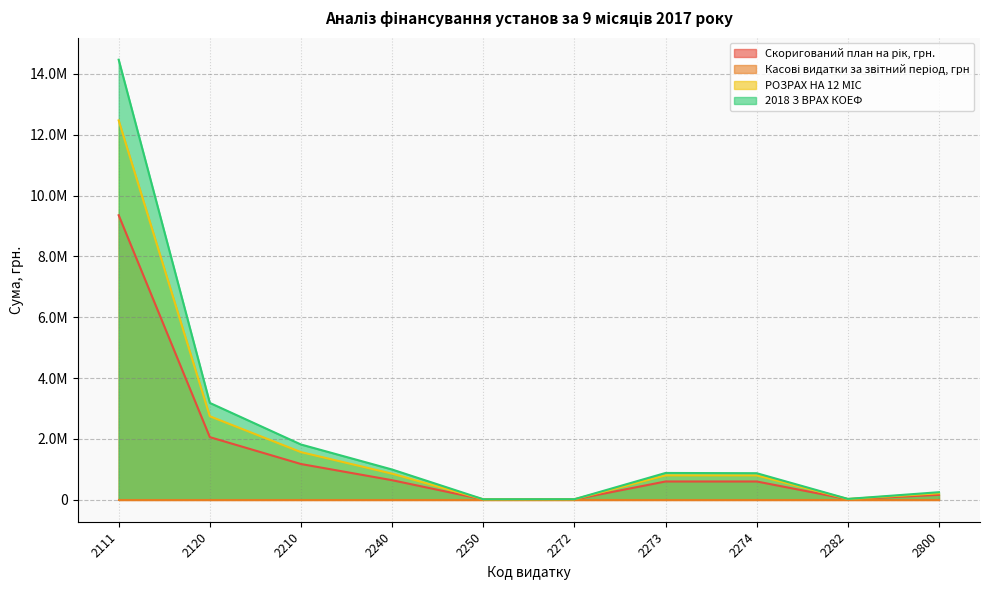

What is the total value across all series at 2210?

4555725.3